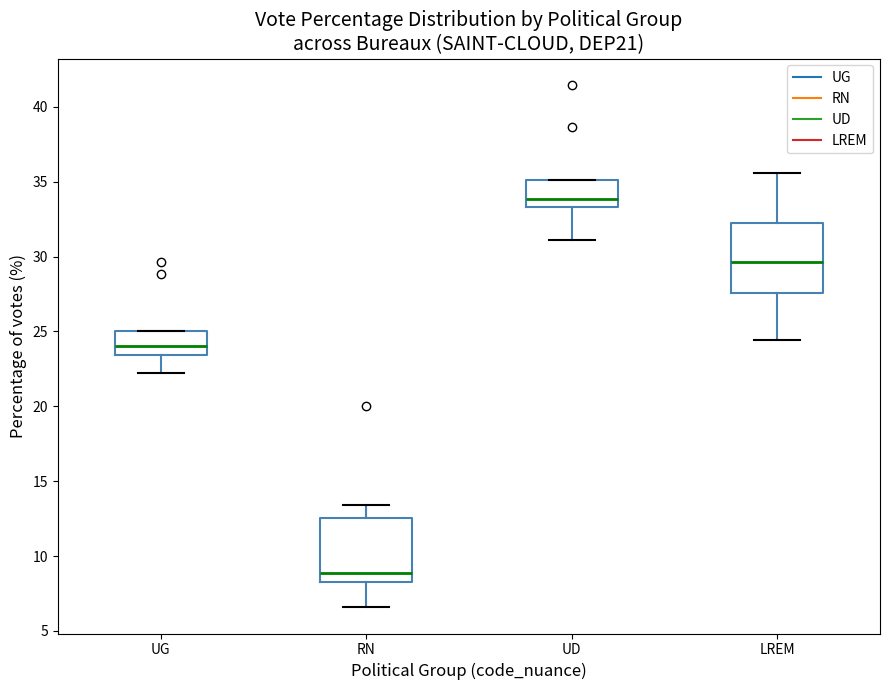

Which box's median line is the lowest?

RN